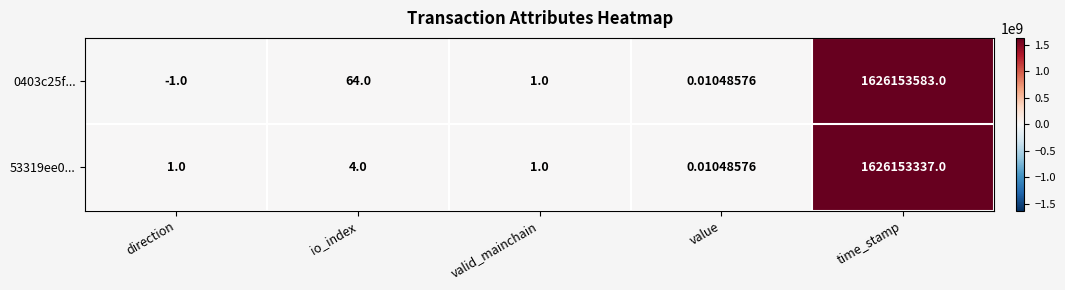

At which category is the sum across all series the highest?

time_stamp